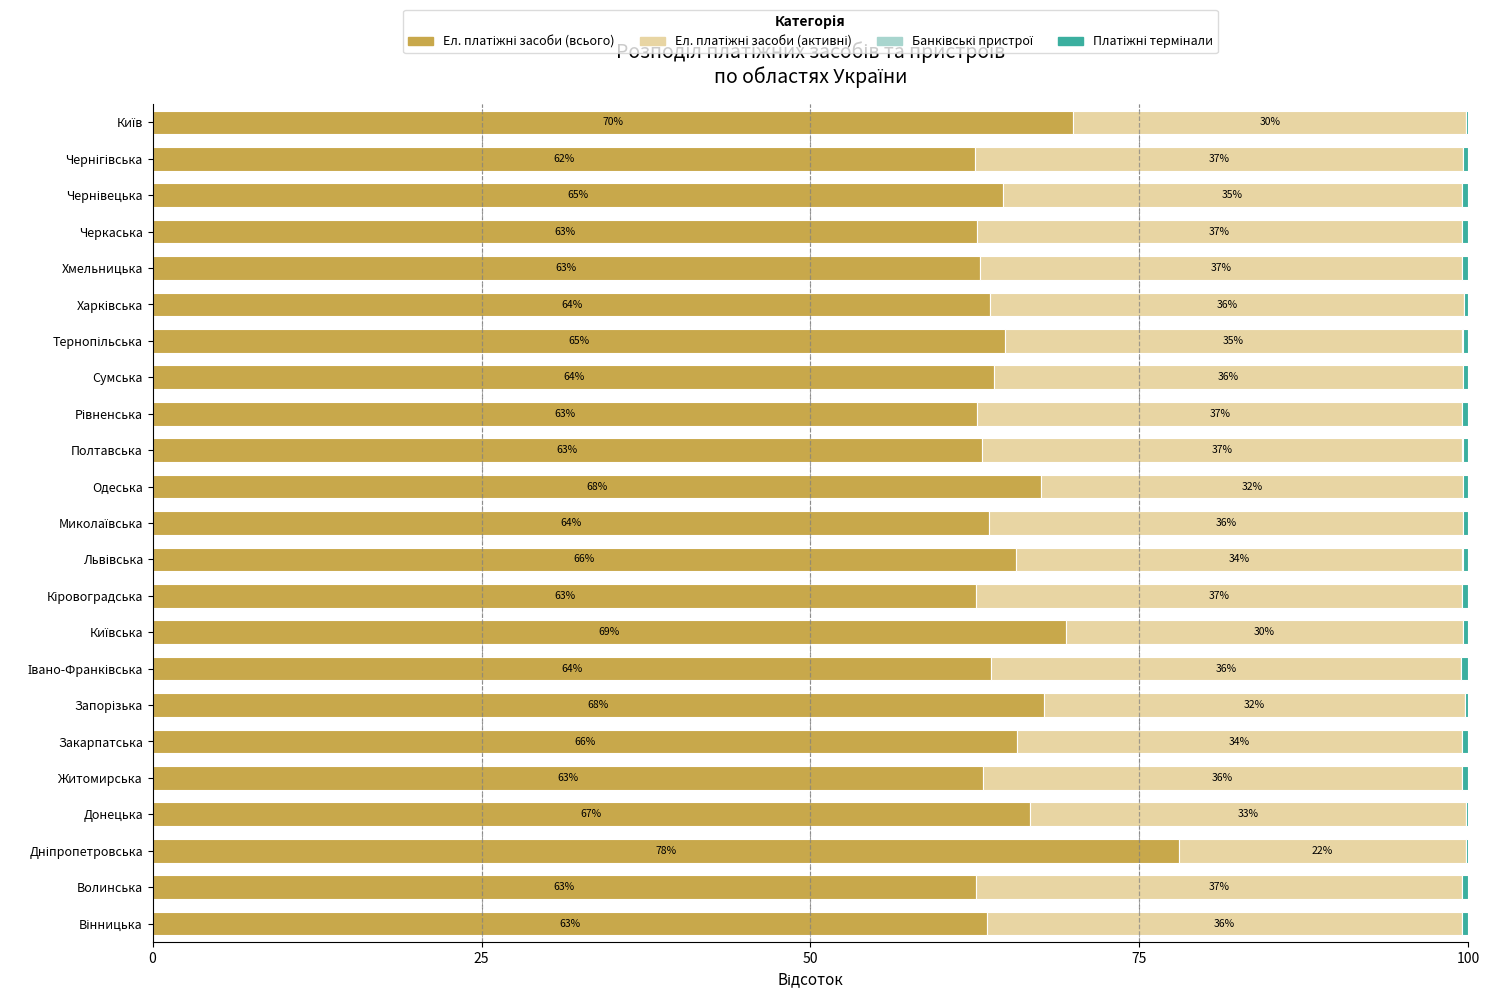

What is the total value across all series at Закарпатська?

100.0